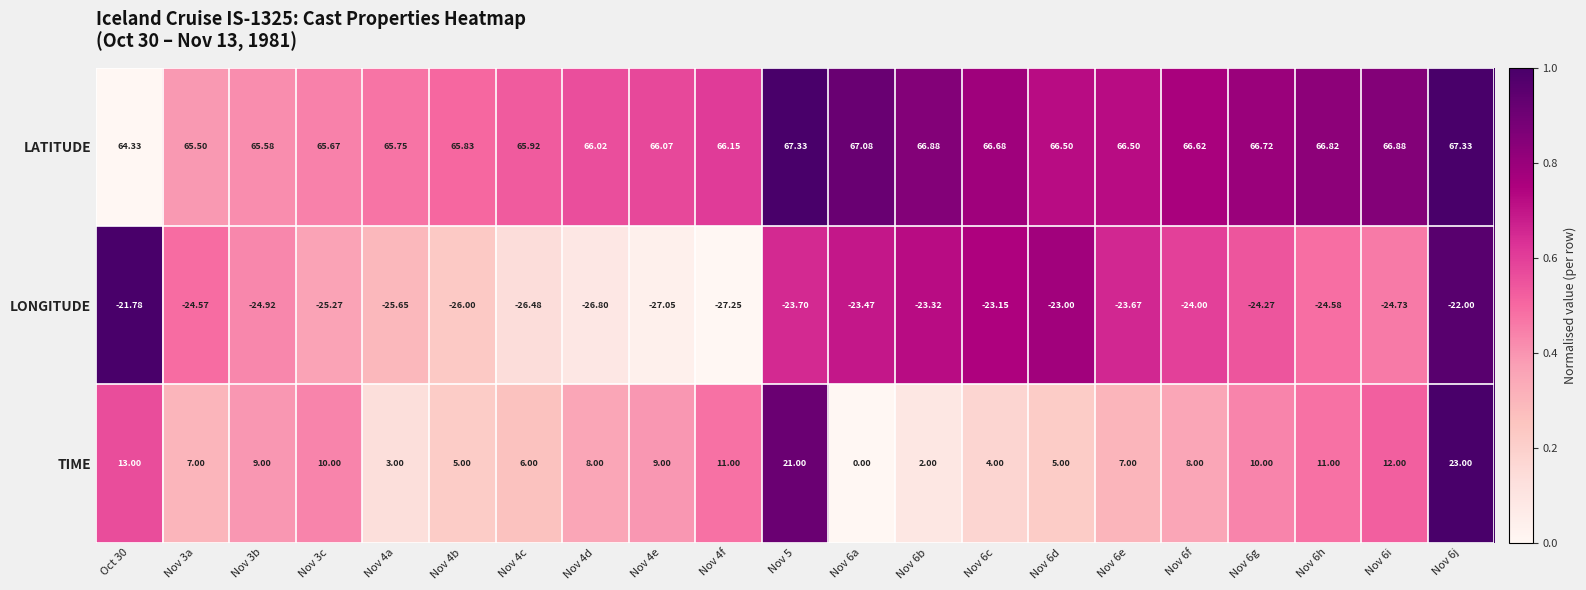

How many values in the LATITUDE series exceed 66?

14